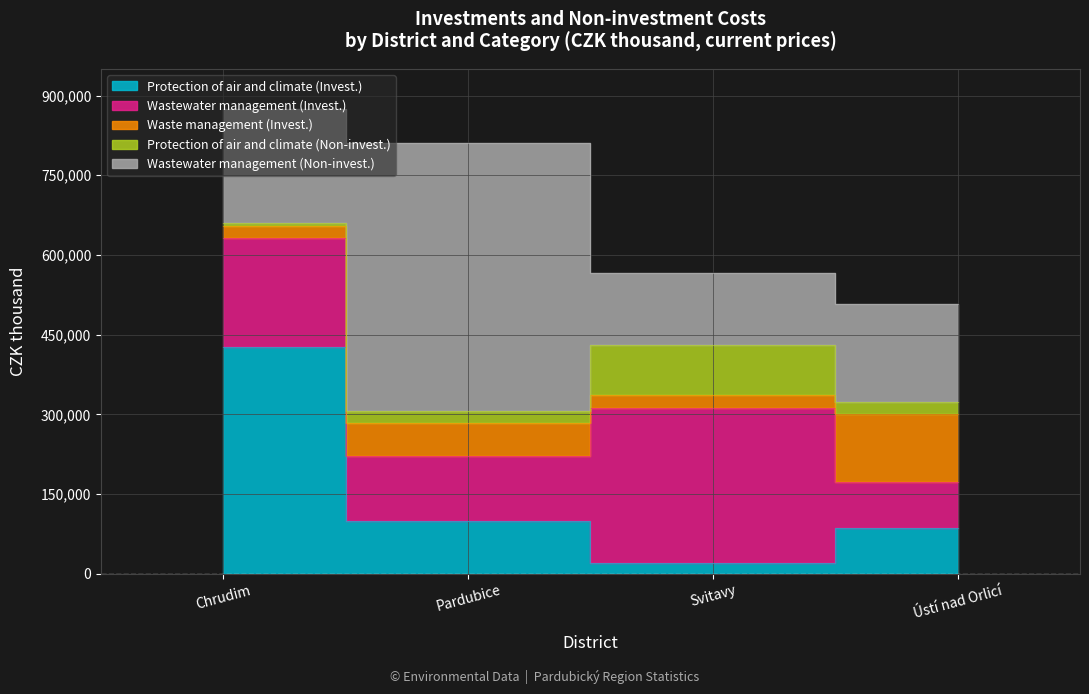

What is the value of the Protection of air and climate (Non-invest.) point at the 4th from the left?

21818